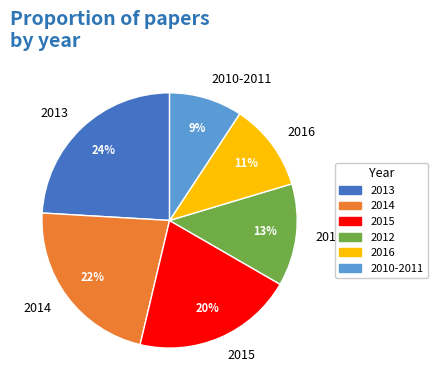

Count the number of slices in the pie.

6